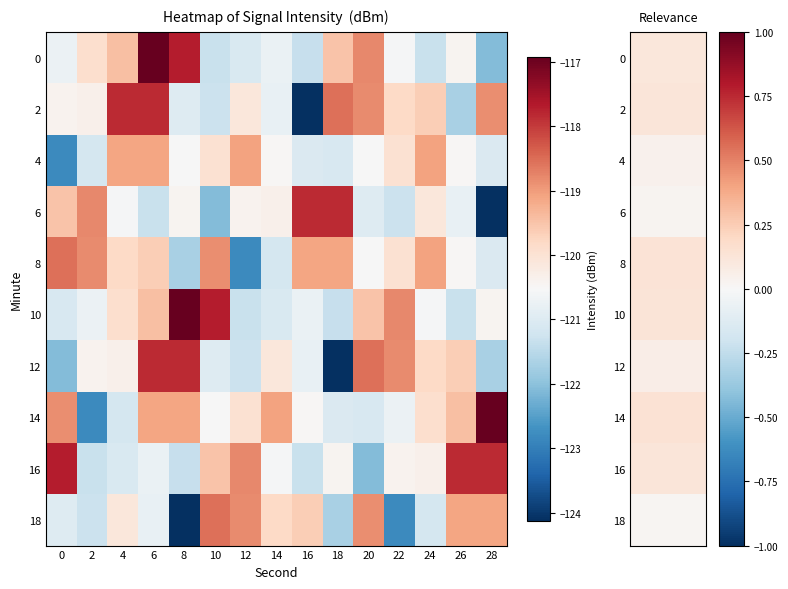

What is the spread (max minus min) of values at 26?

3.8